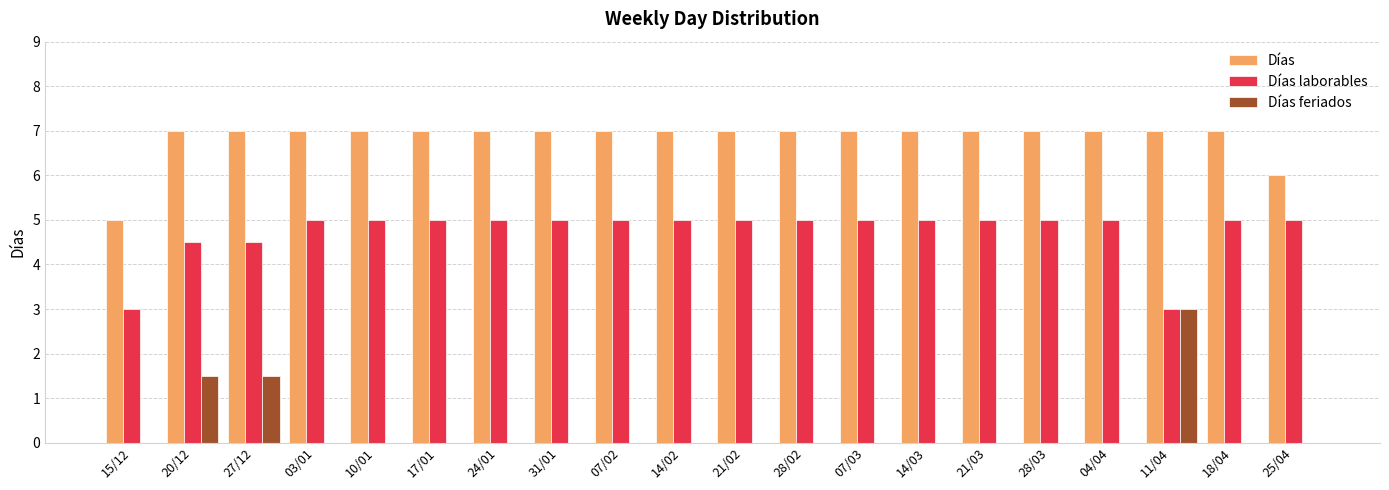

What is the greatest value displayed?

7.0